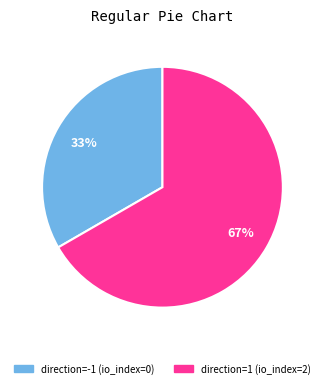

To the nearest percent, what is the average slice percentage?

50%